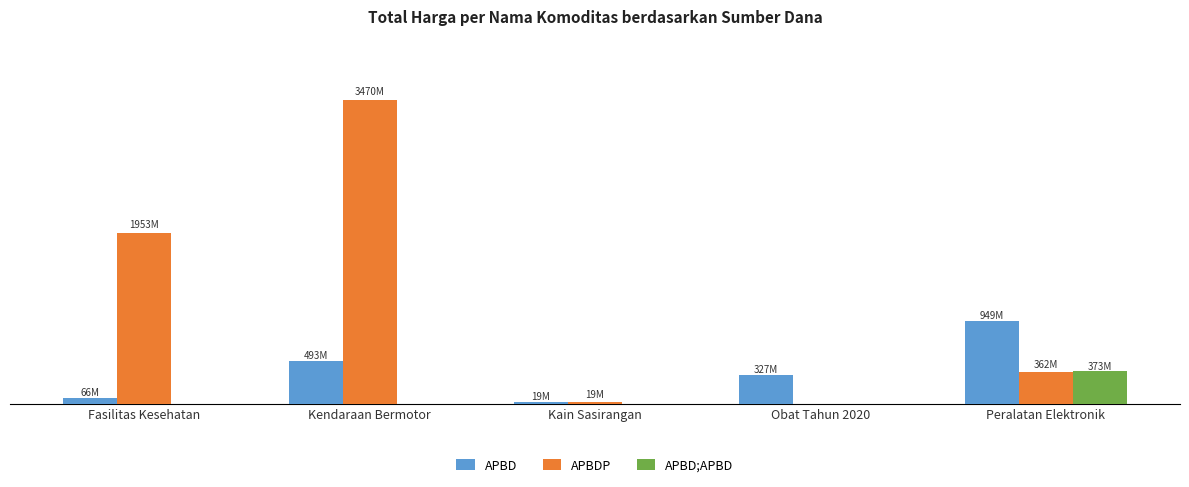

Reading left to right, transcribe all the data shown in this chart.

APBD: Fasilitas Kesehatan=66220075	Kendaraan Bermotor=493000000	Kain Sasirangan=18900000	Obat Tahun 2020=327115710	Peralatan Elektronik=948765000
APBDP: Fasilitas Kesehatan=1953197940	Kendaraan Bermotor=3470002000	Kain Sasirangan=19175000	Obat Tahun 2020=0	Peralatan Elektronik=362103800
APBD;APBD: Fasilitas Kesehatan=0	Kendaraan Bermotor=0	Kain Sasirangan=0	Obat Tahun 2020=0	Peralatan Elektronik=373404000